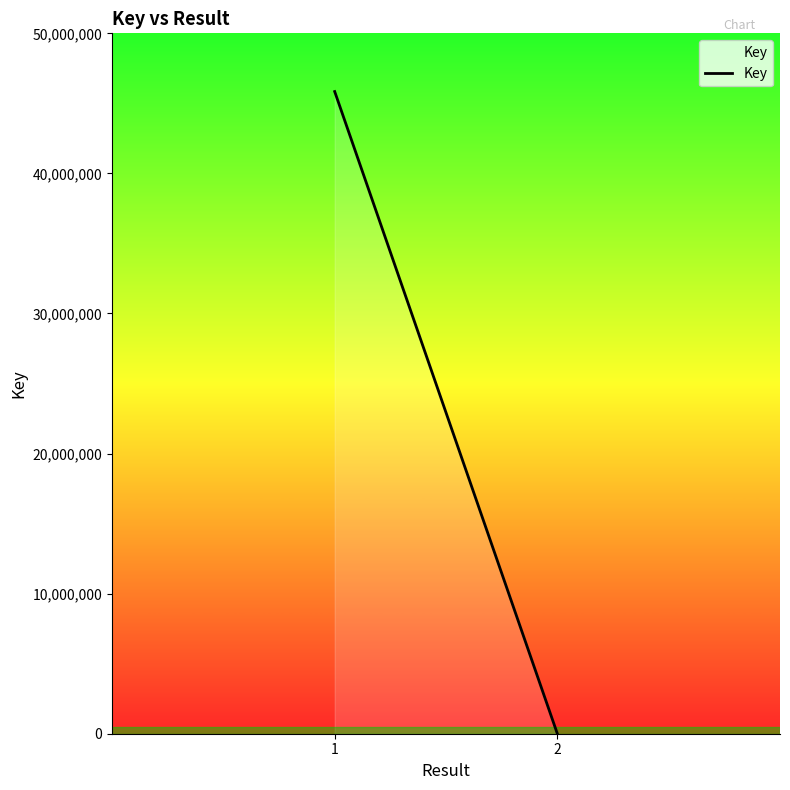

What is the difference between the values at 2 and 1?

45841846